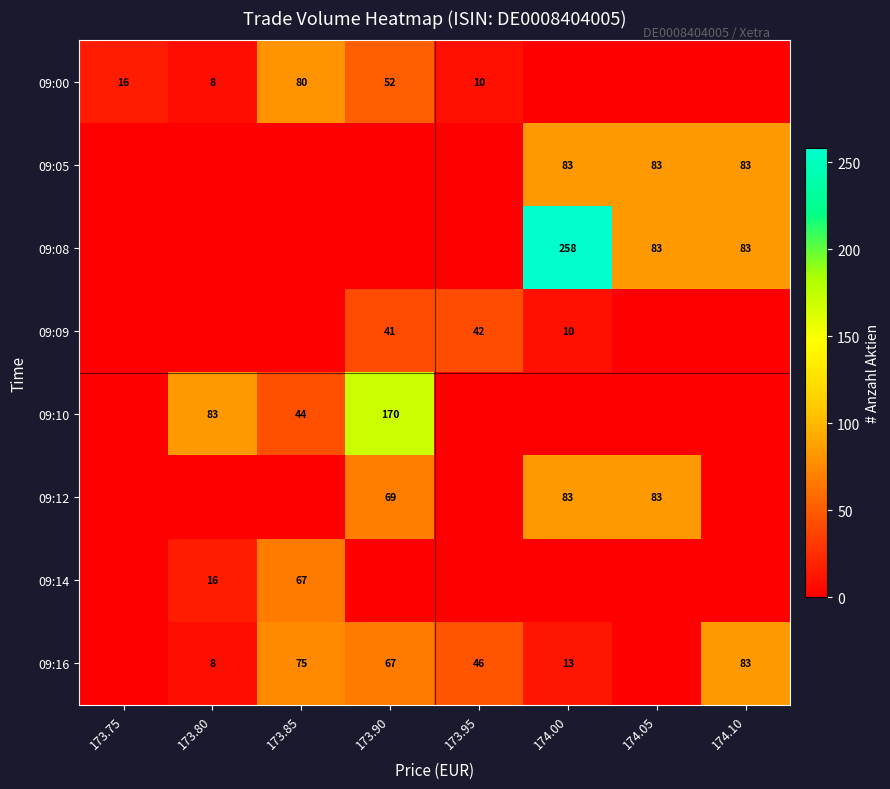

What is the maximum value shown in the chart?

258